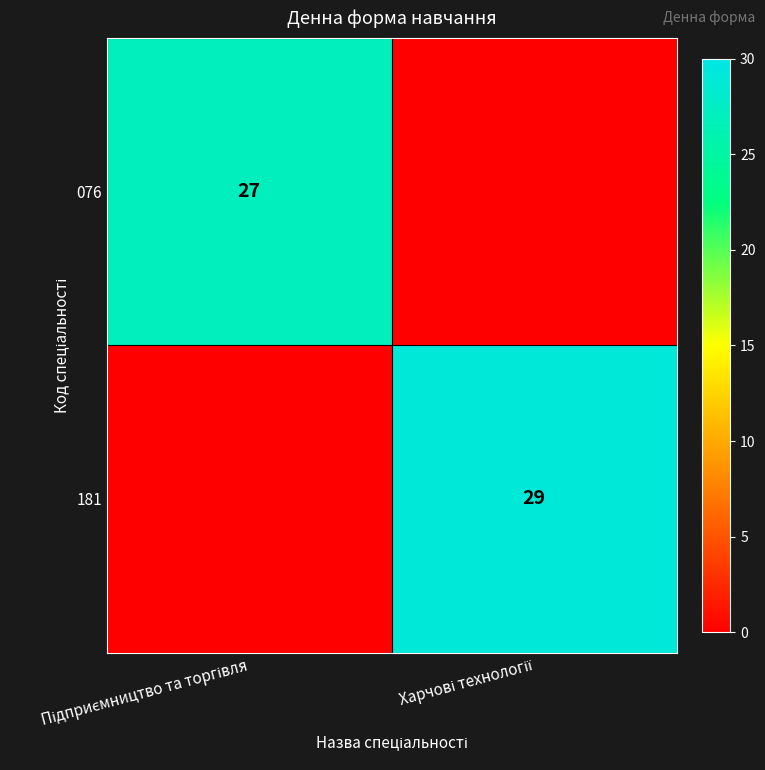

At which category is the sum across all series the highest?

Харчові технології